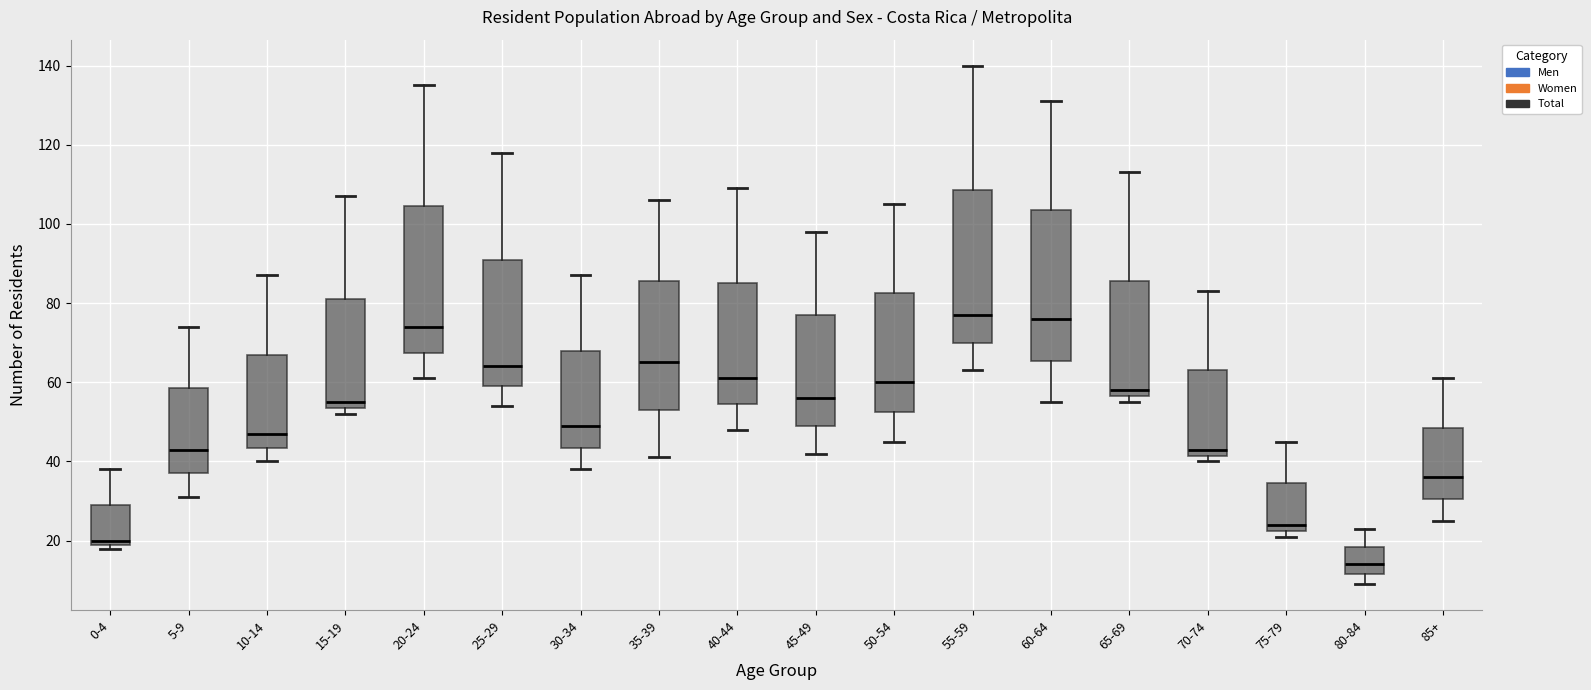

Reading left to right, transcribe this box plot: for each box, give where its median line is, the range the box spans, and where its two whiskers end, as read against the y-axis. The values are not printed on the chart, so give them approximately, as read against the axis.

0-4: median 20 (just above the box's lower edge), box 20 to 30, whiskers 18 to 38
5-9: median 44, box 38 to 58, whiskers 32 to 74
10-14: median 48, box 44 to 68, whiskers 40 to 88
15-19: median 56, box 54 to 82, whiskers 52 to 108
20-24: median 74, box 68 to 104, whiskers 62 to 136
25-29: median 64, box 60 to 92, whiskers 54 to 118
30-34: median 50, box 44 to 68, whiskers 38 to 88
35-39: median 66, box 54 to 86, whiskers 42 to 106
40-44: median 62, box 54 to 86, whiskers 48 to 110
45-49: median 56, box 50 to 78, whiskers 42 to 98
50-54: median 60, box 52 to 82, whiskers 46 to 106
55-59: median 78, box 70 to 108, whiskers 64 to 140
60-64: median 76, box 66 to 104, whiskers 56 to 132
65-69: median 58, box 56 to 86, whiskers 56 (just below the box's lower edge) to 114
70-74: median 44, box 42 to 64, whiskers 40 to 84
75-79: median 24, box 22 to 34, whiskers 22 (just below the box's lower edge) to 46
80-84: median 14, box 12 to 18, whiskers 10 to 24
85+: median 36, box 30 to 48, whiskers 26 to 62